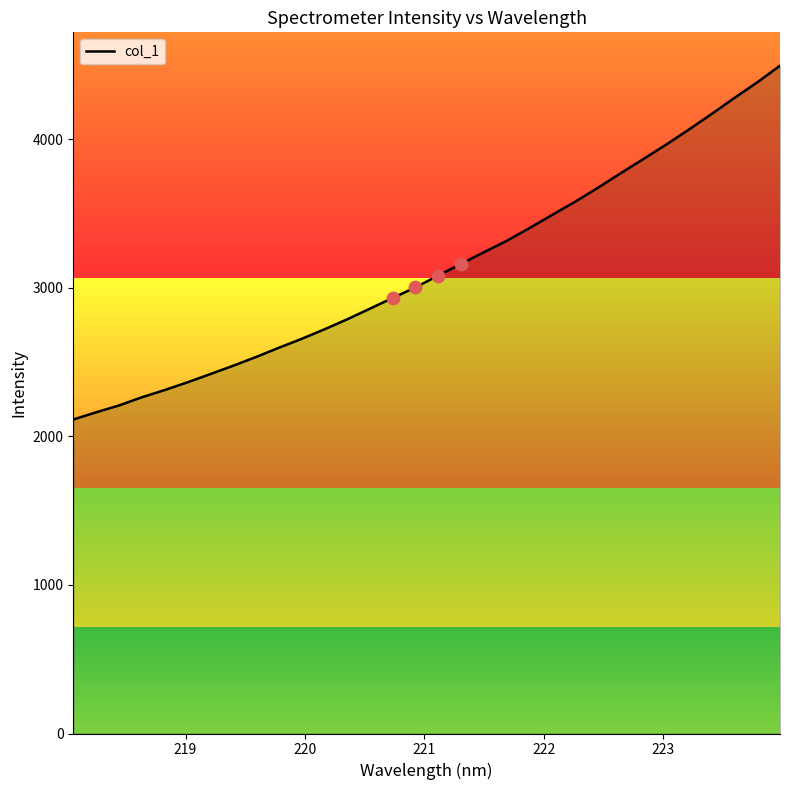

What is the minimum value for col_1?

2113.0